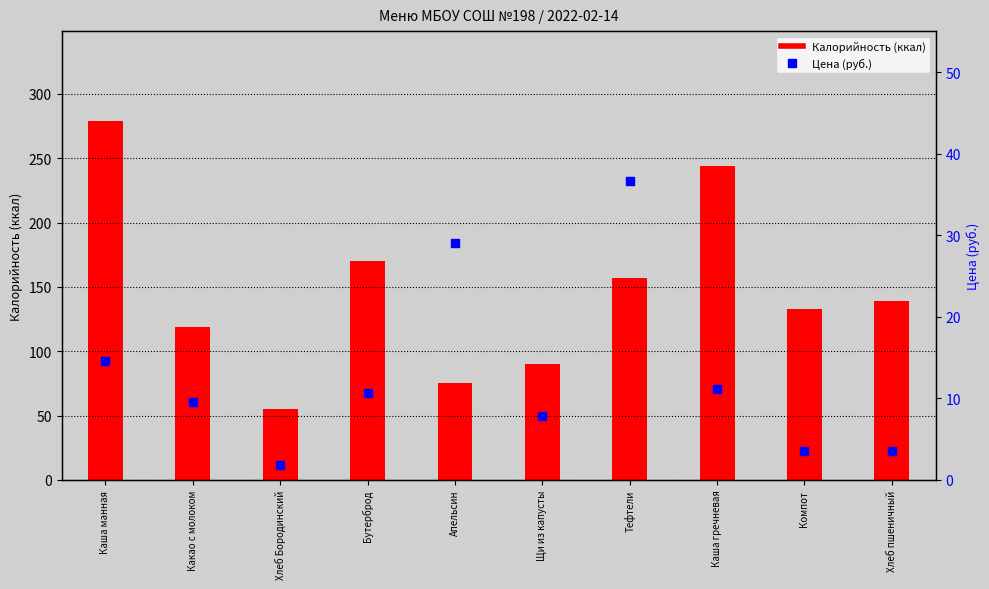

What are all the series names shown in the legend?

Калорийность, Цена